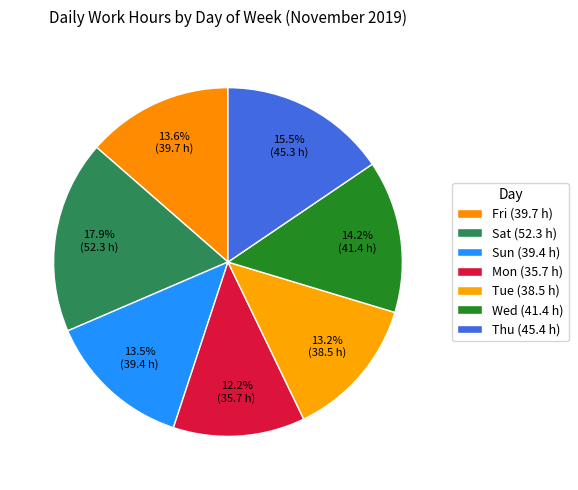

Does Tue represent more than half of the total?

No